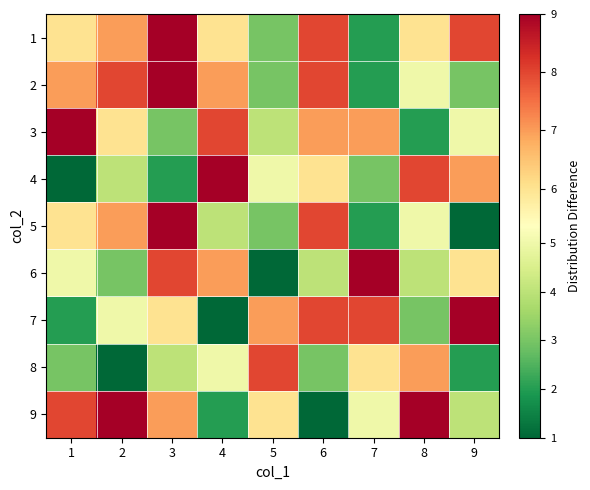

How many data points does each series have?

9